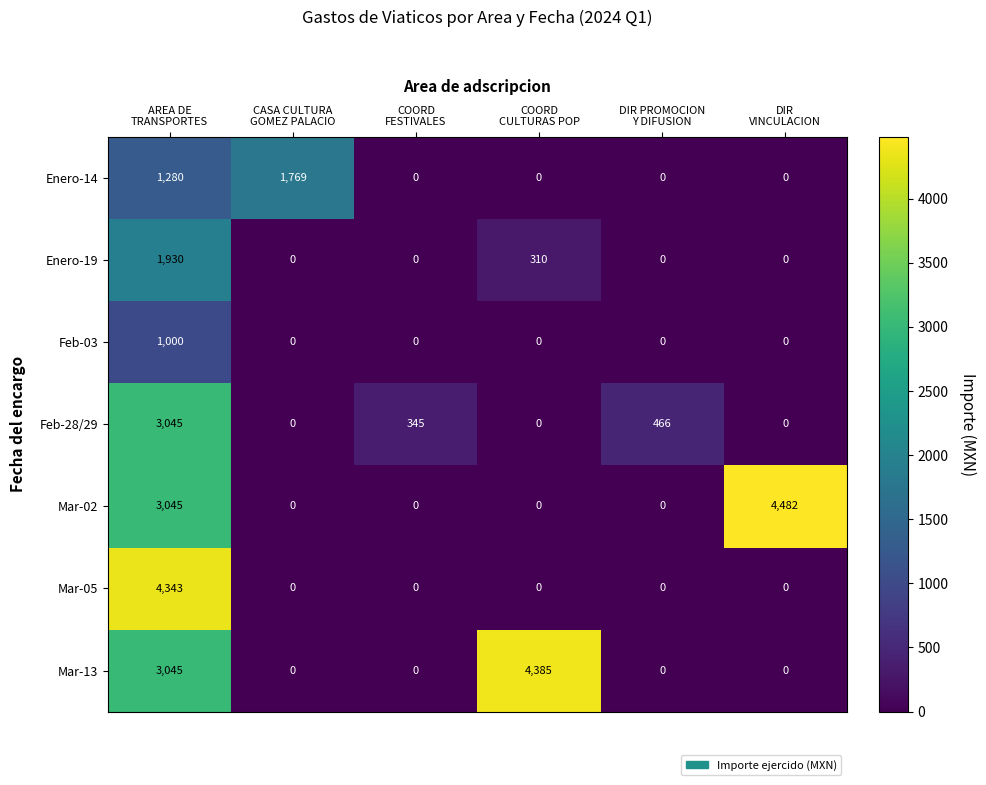

Rank the series by their maximum value, from lowest to highest.

Feb-03, Enero-14, Enero-19, Feb-28/29, Mar-05, Mar-13, Mar-02